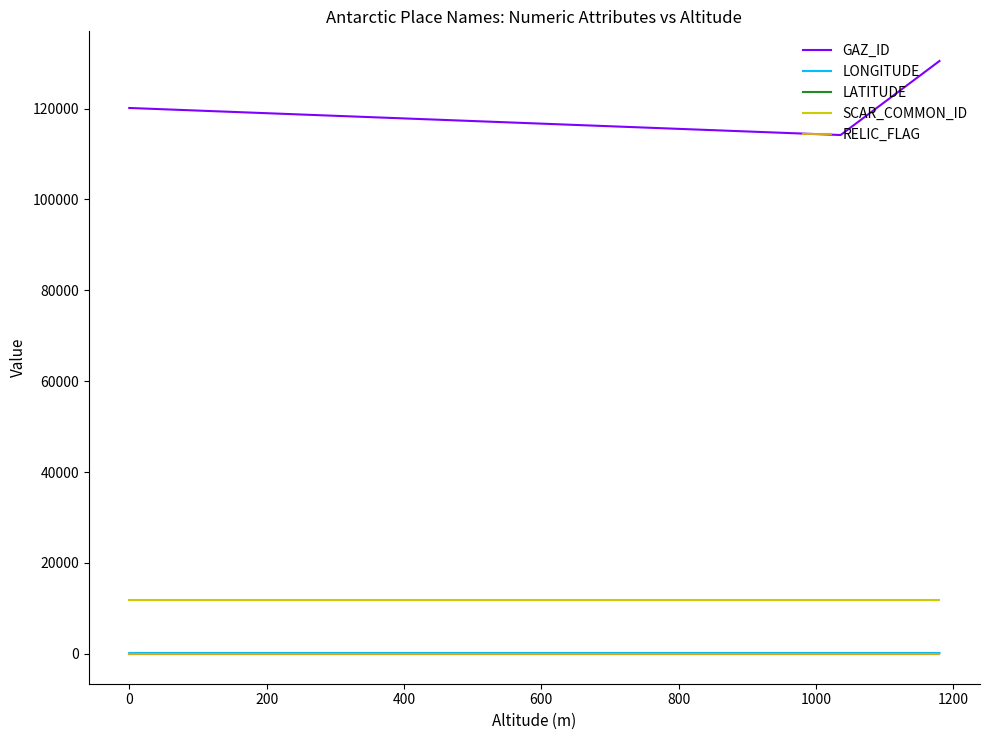

Which series has the widest spread of values?

GAZ_ID